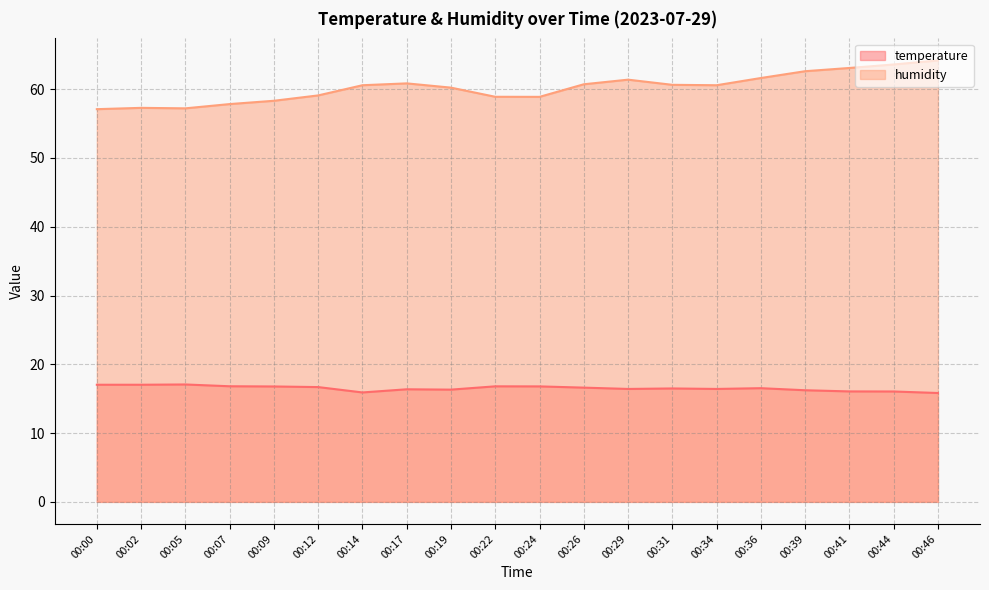

How many distinct data groups are displayed?

2